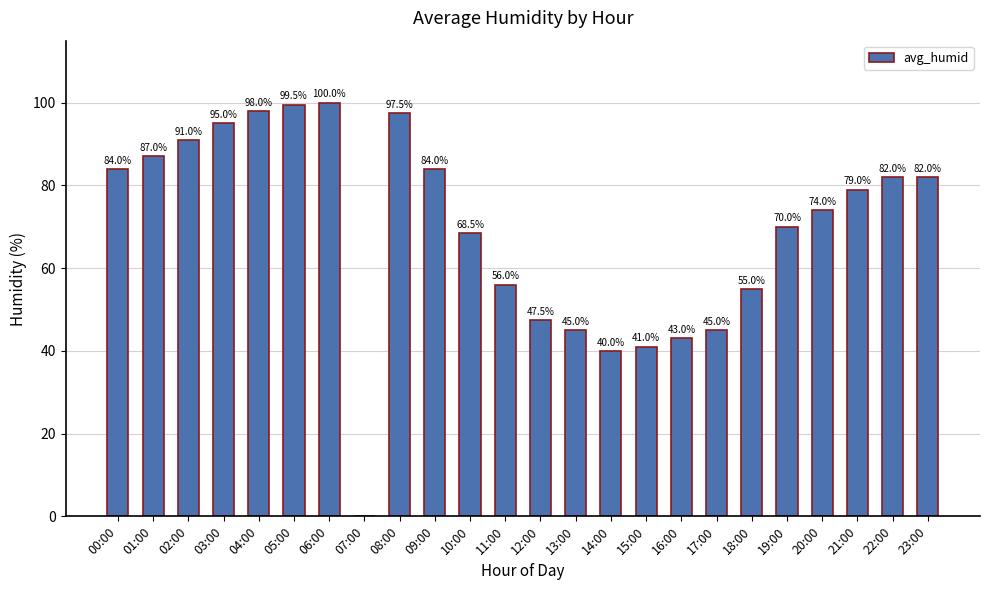

What is the sum of the values at 05:00 and 00:00?

183.5